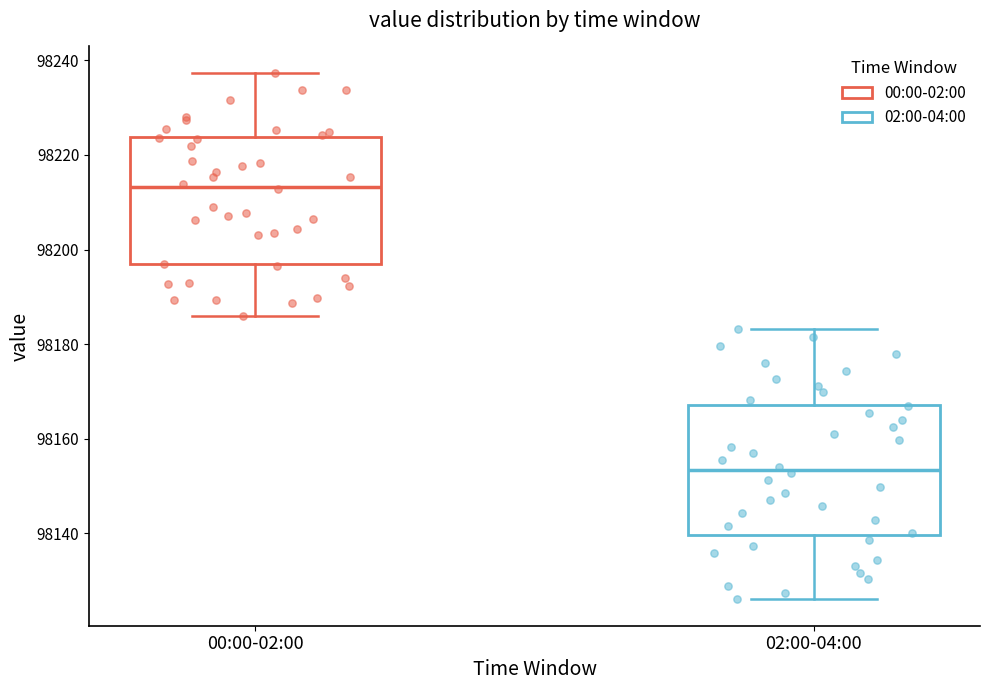

Where does the lower whisker of the box for 02:00-04:00 end on the y-axis? The values are not printed on the chart, so give them approximately, as read against the axis.

98126